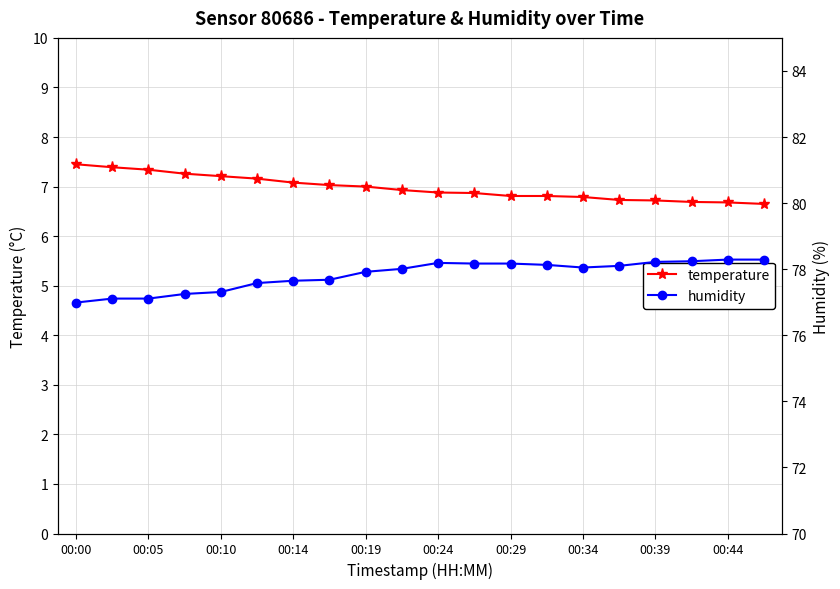

The temperature series shows 10.8 at 00:14. True or false?

False